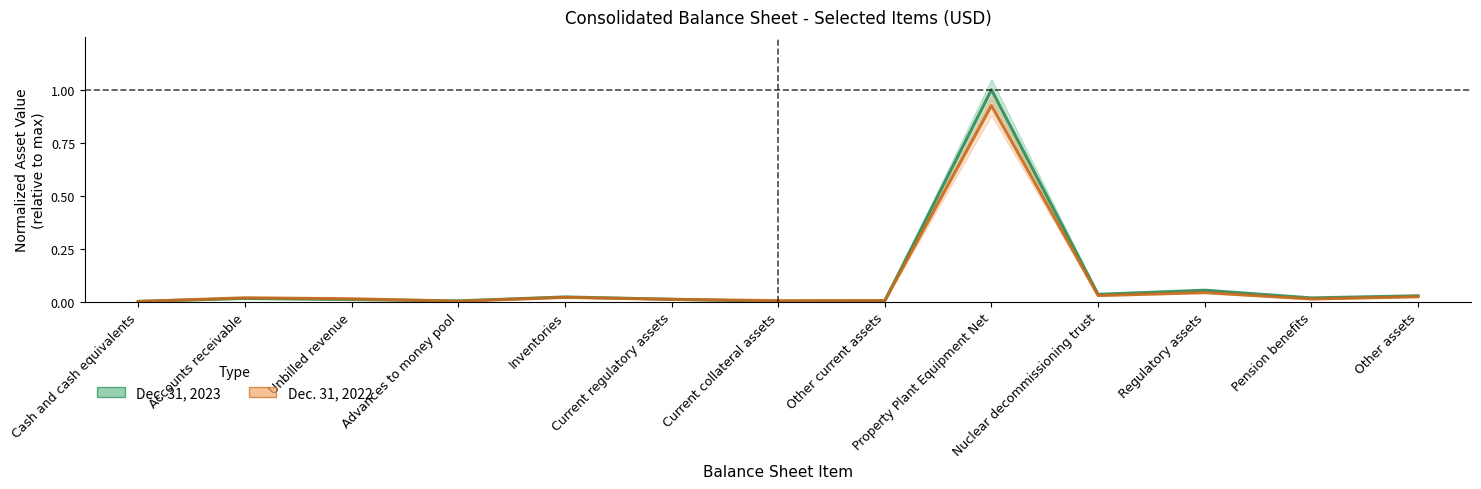

What is the label of the 5th point from the left?

Inventories